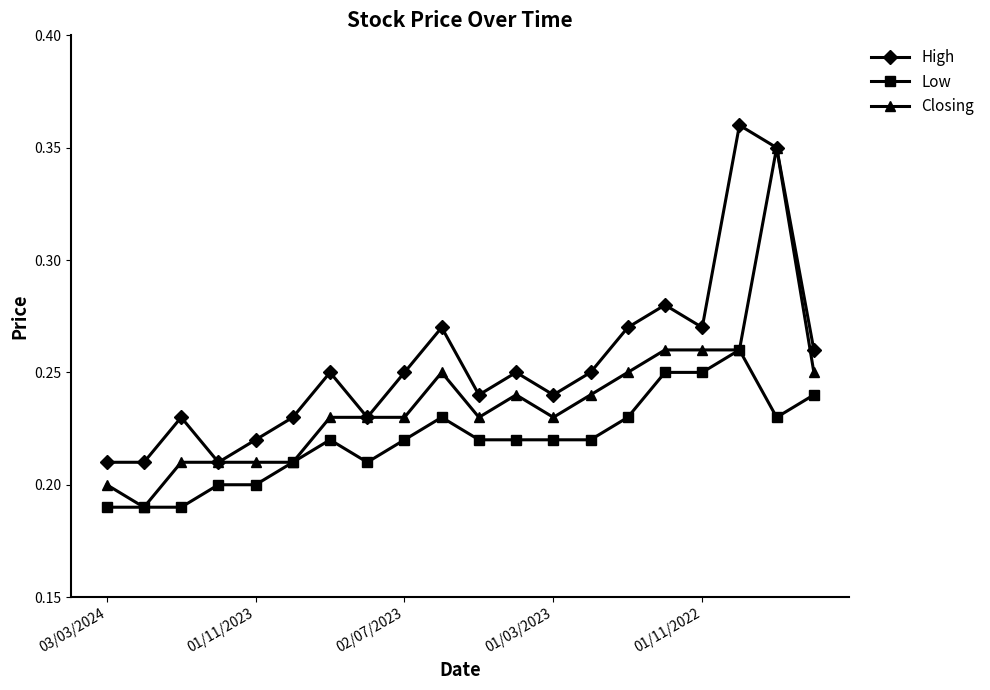

In High, how many points are higher than both neighbors (excluding endpoints)?

6